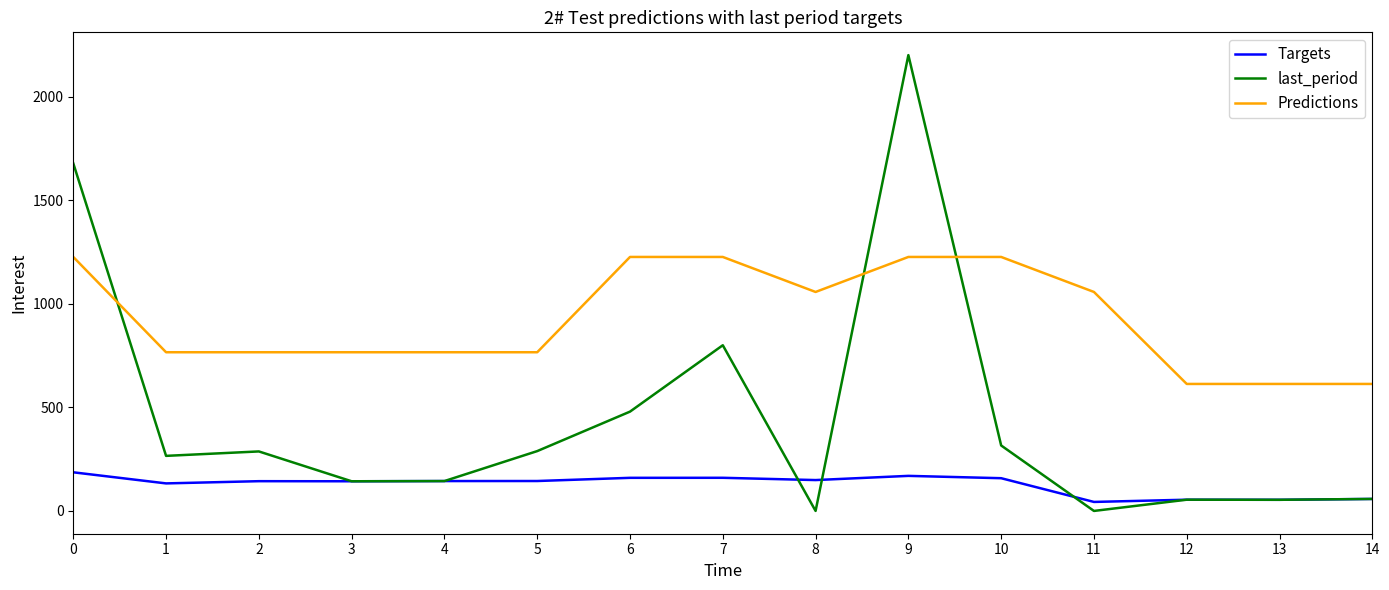

What are all the series names shown in the legend?

Targets, last_period, Predictions